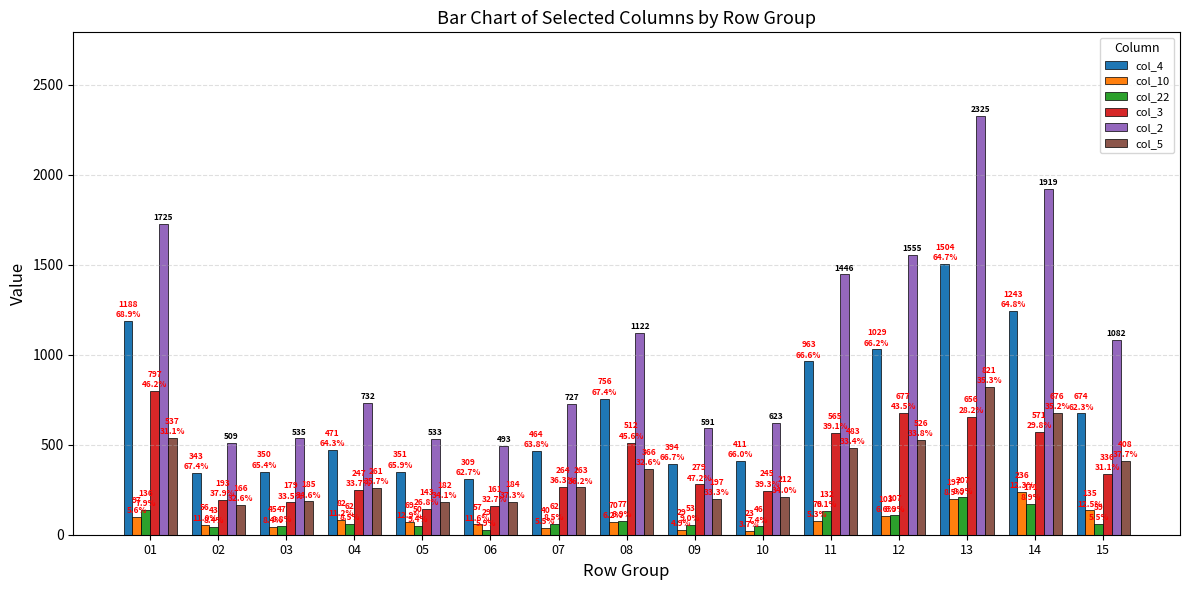

What is the sum of all col_4 values?

10450